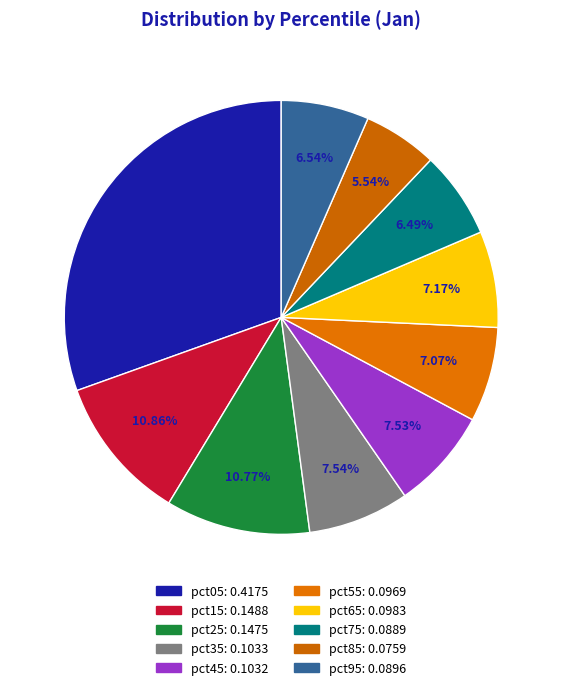

To the nearest percent, what is the combined percentage of pct45 and pct15?

18%